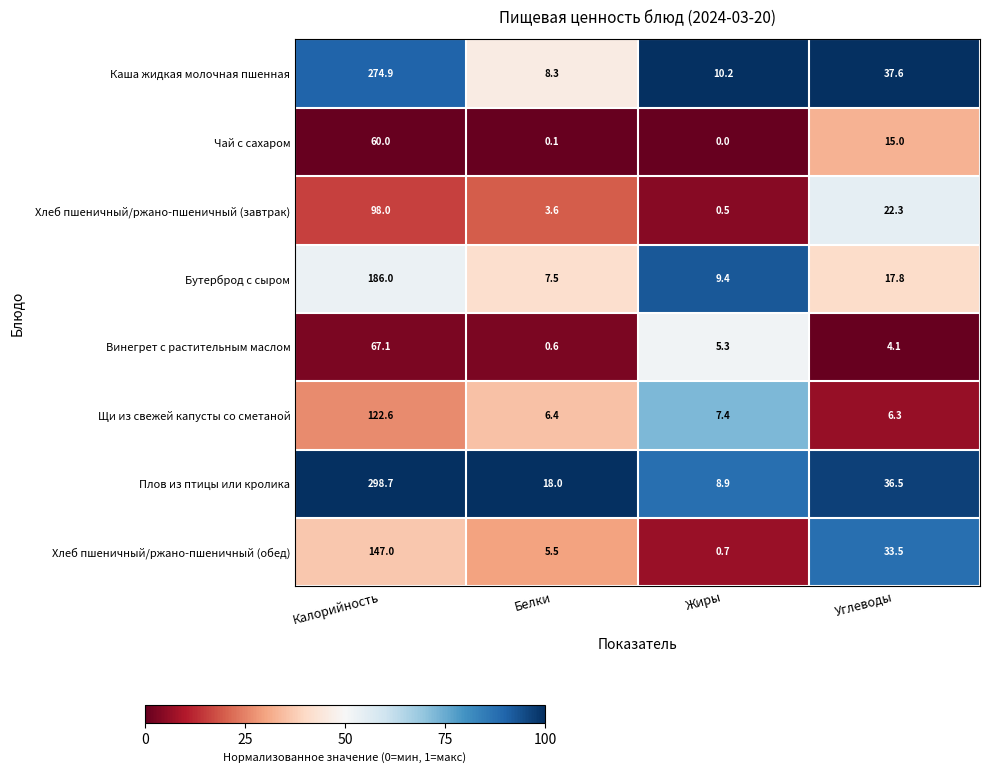

Which label corresponds to the smallest value in the chart?

Жиры